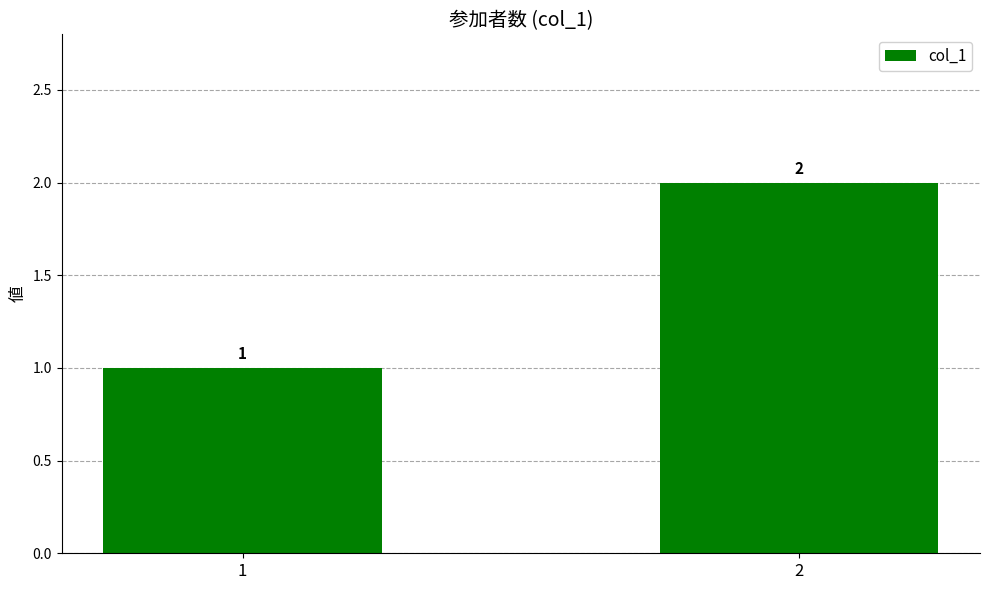

List the labels in order of value, largest first.

2, 1